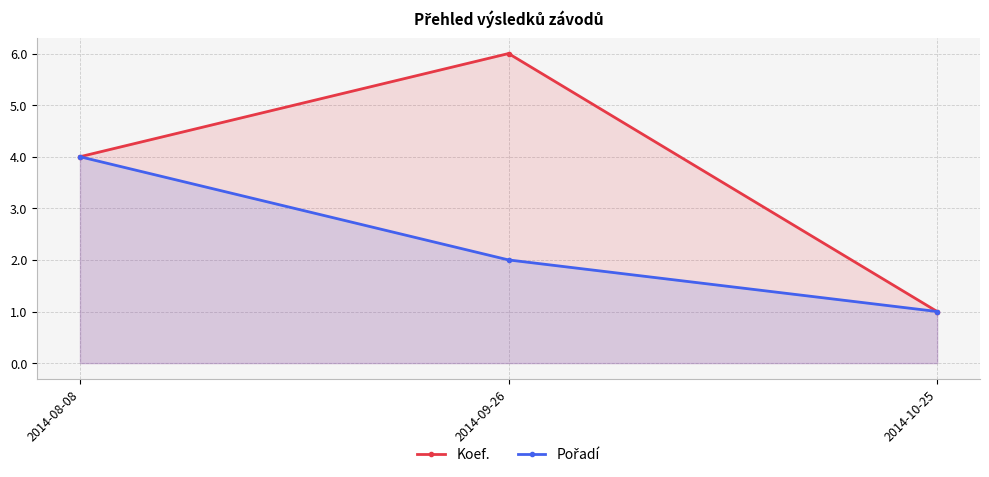

What is the difference between the Pořadí values at 2014-08-08 and 2014-10-25?

3